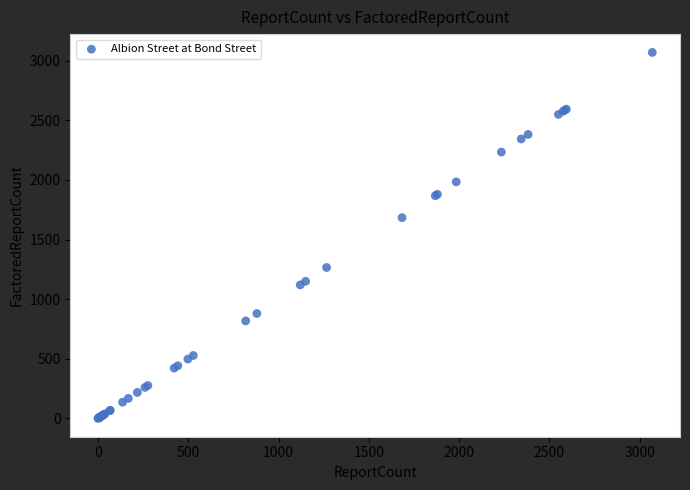

What Y value in the scatter plot is closest to 1535?

1684